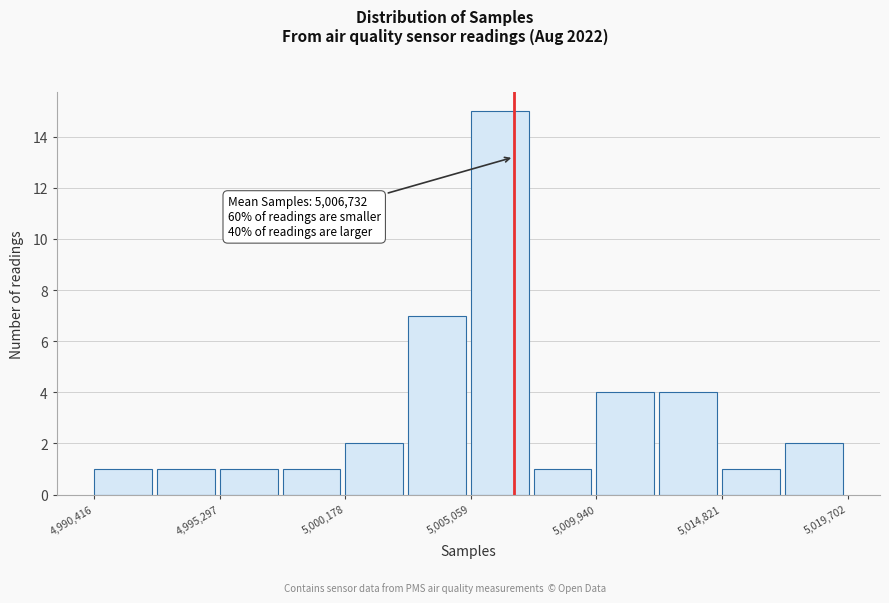

Which range on the x-axis has the tallest bar?

5005000 to 5007500